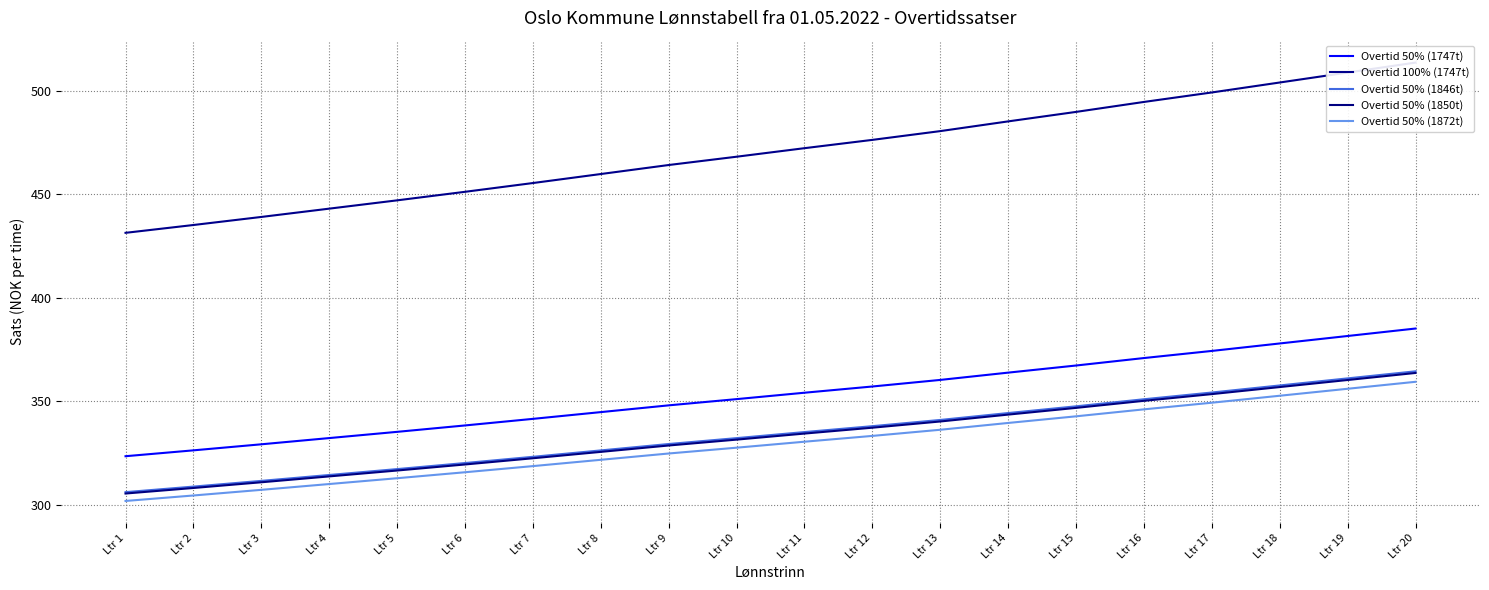

What is the difference between the maximum and minimum values in the Overtid 50% (1872t) series?

57.5